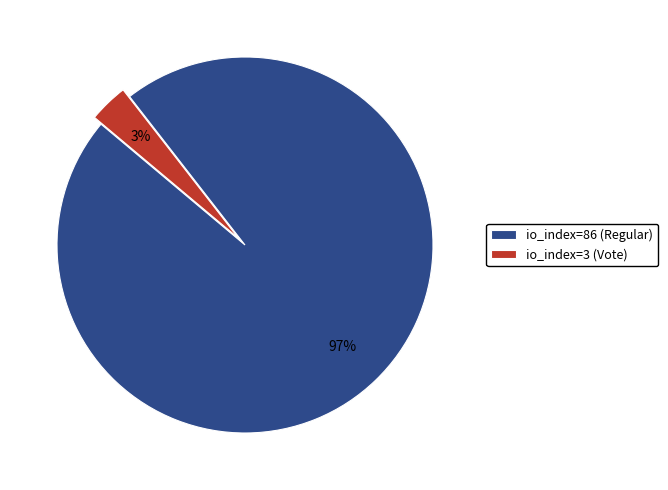

Combined, do io_index=86 (Regular) and io_index=3 (Vote) account for over 50%?

Yes